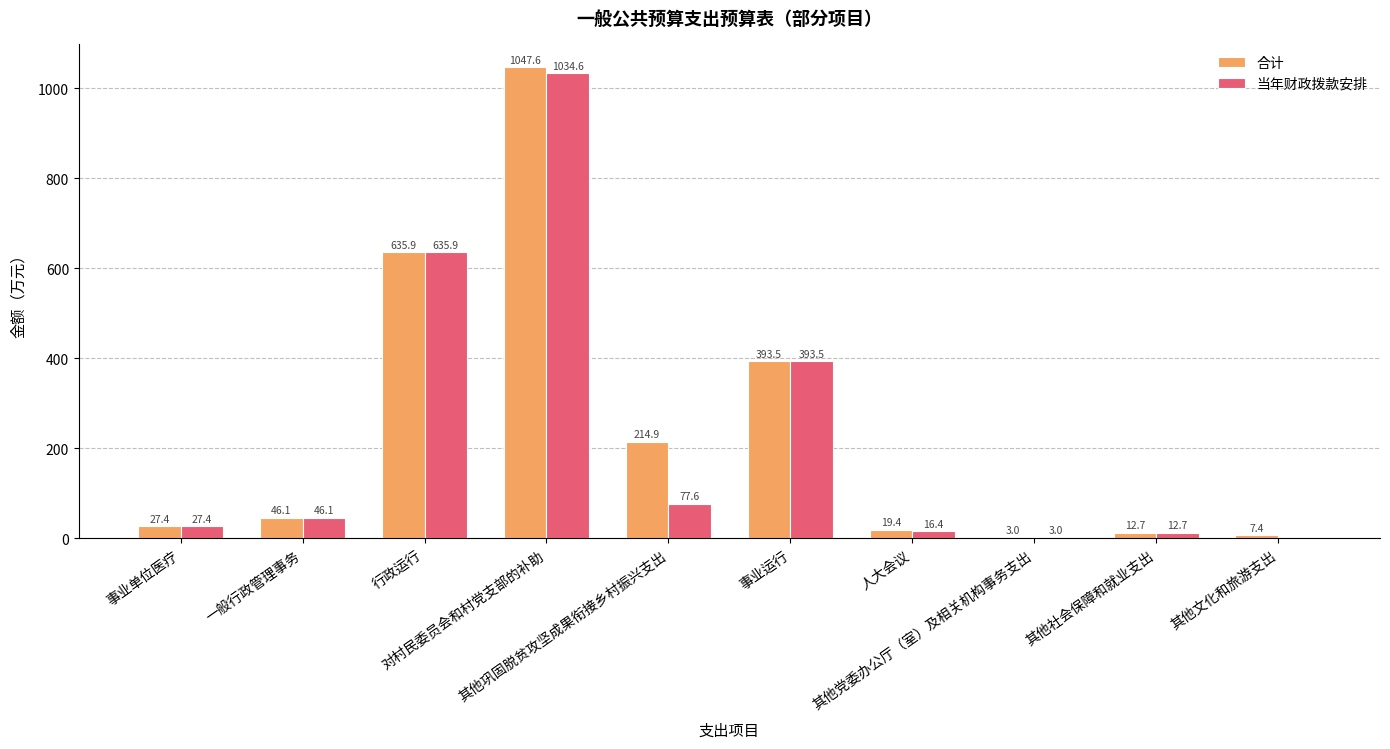

Reading right to left, what are all the values shown in this chart?

合计: 7.4	12.7	3.0	19.4	393.5	214.9	1047.6	635.9	46.1	27.4
当年财政拨款安排: 0.0	12.7	3.0	16.4	393.5	77.6	1034.6	635.9	46.1	27.4